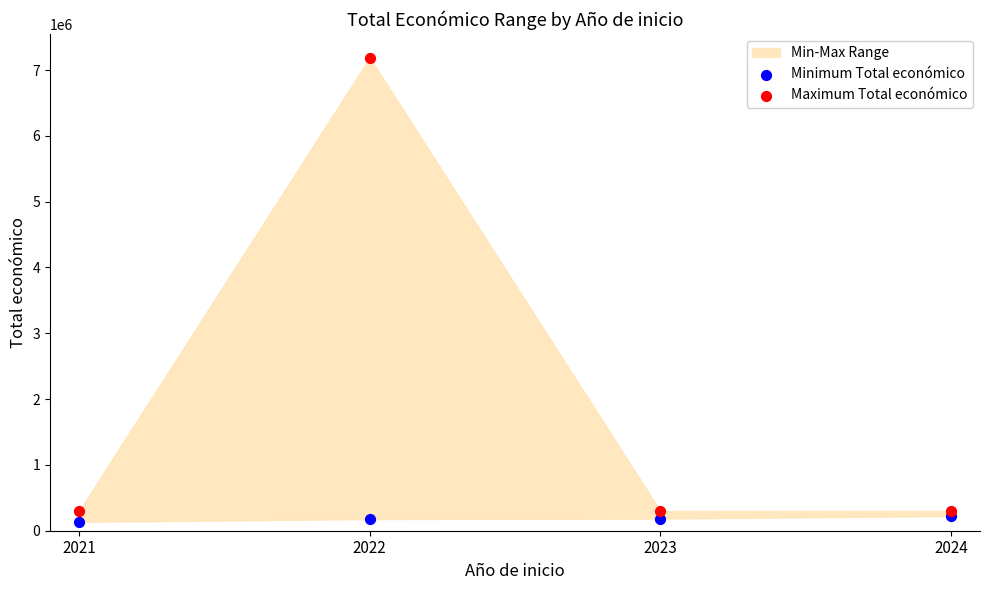

Which series has the widest spread of Y values?

Maximum Total económico